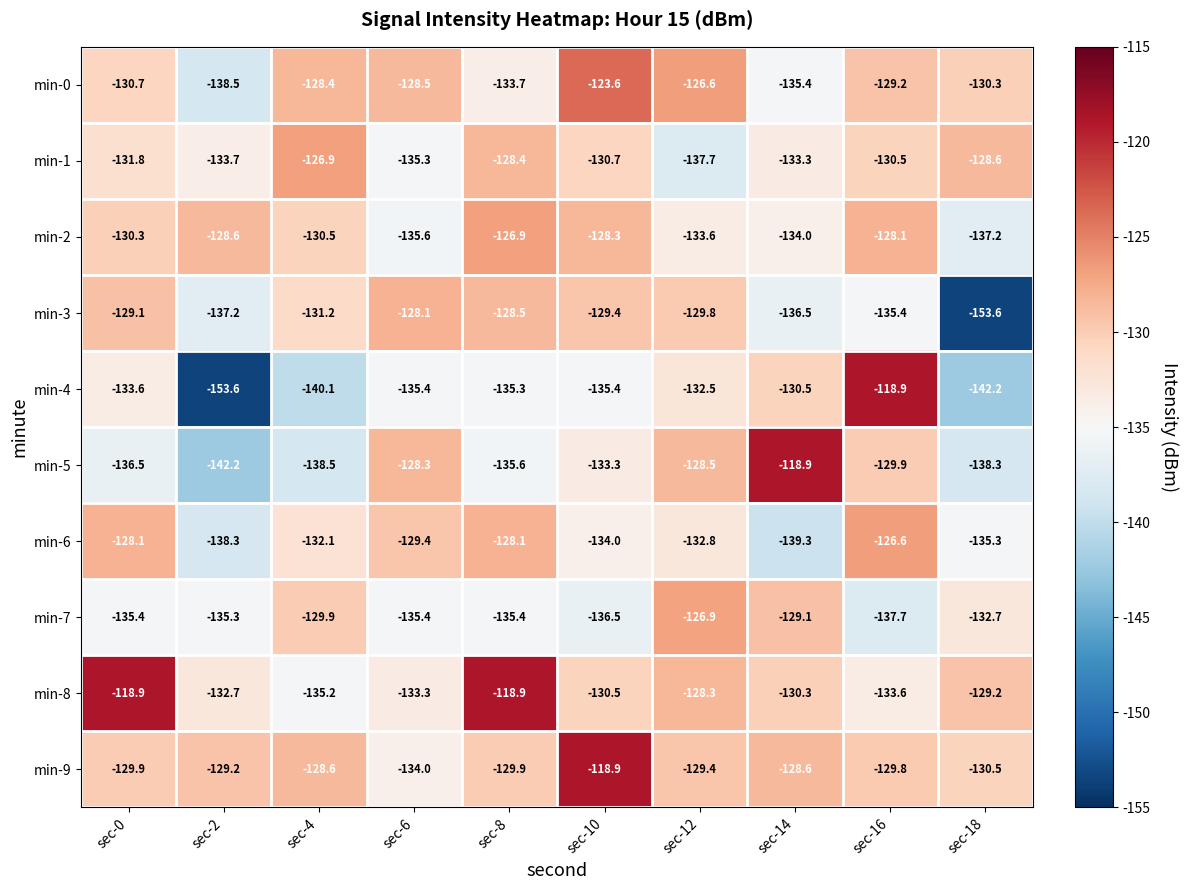

Where does the min-5 series first go above -133?

sec-6